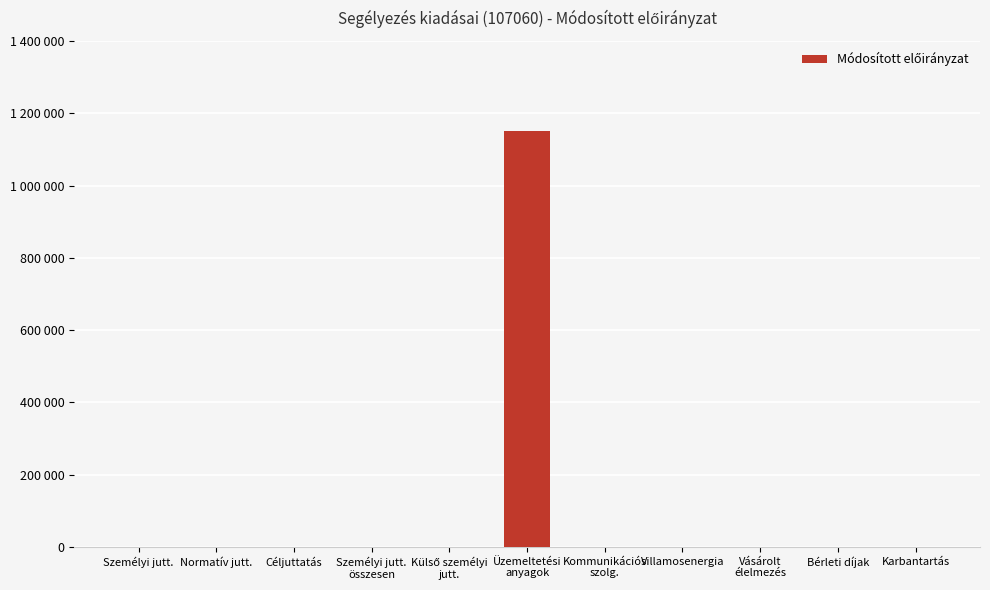

At which label is the value closest to 576000?

Személyi jutt.